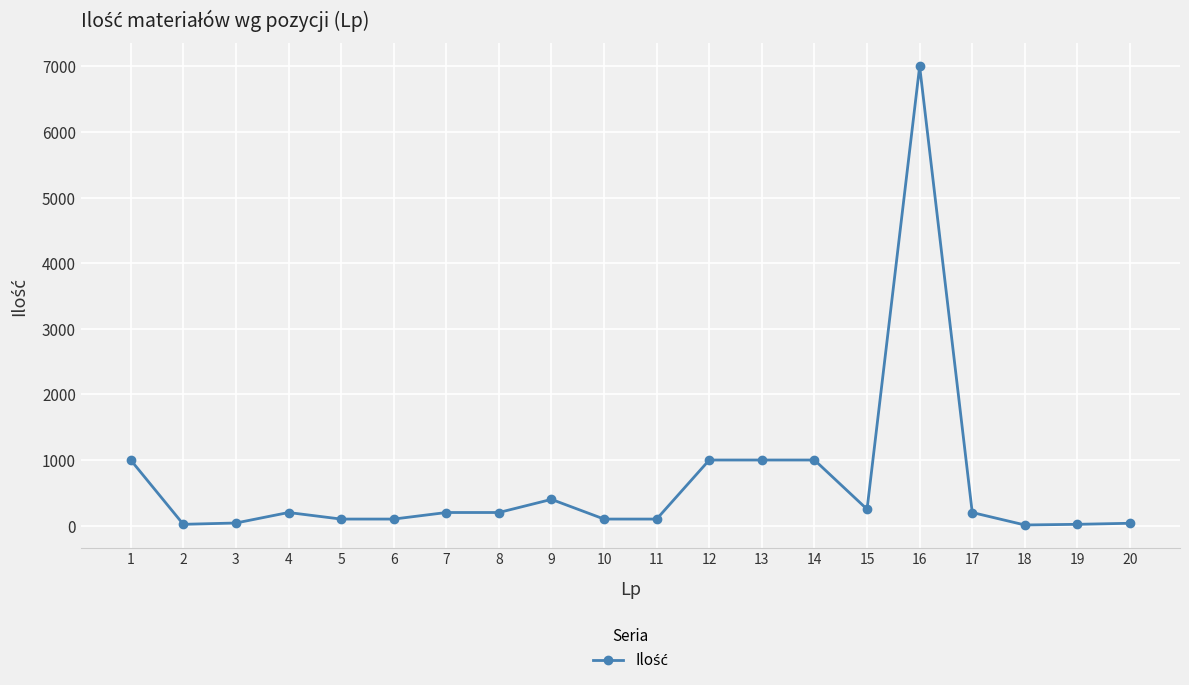

What is the ratio of the value at 17 to the value at 7?

1.0